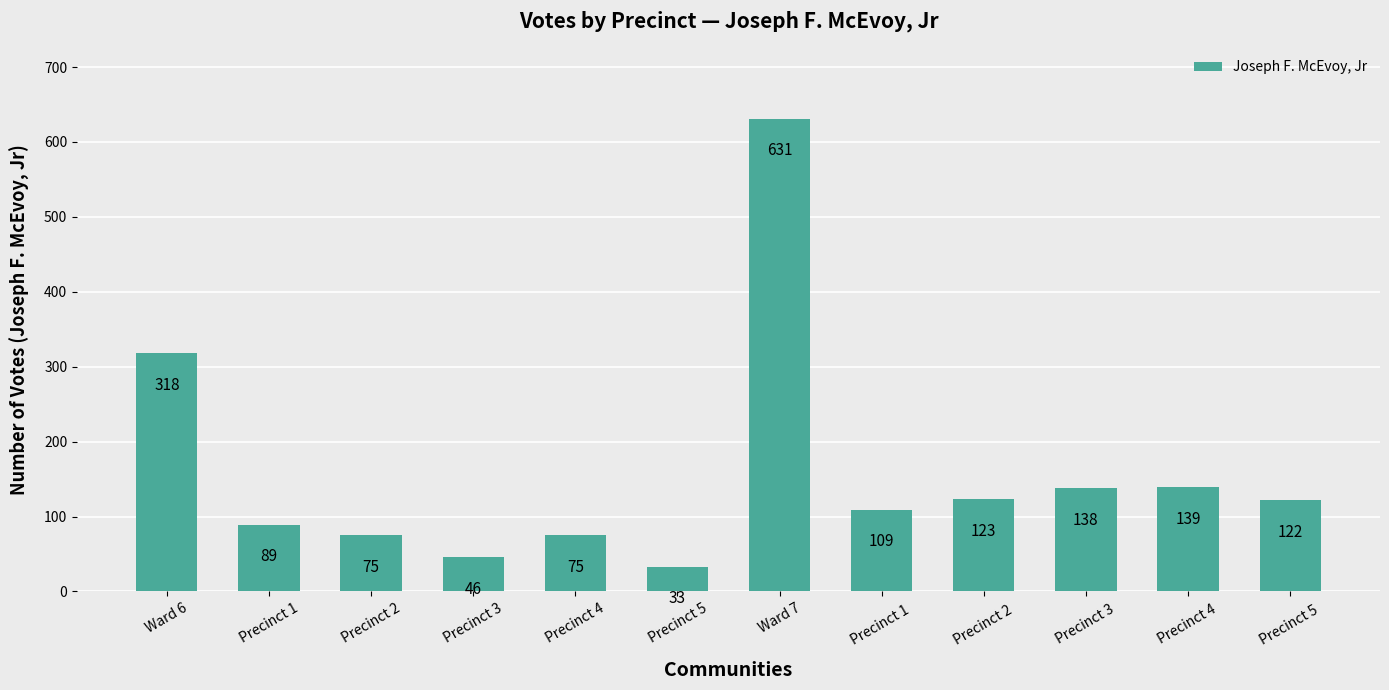

What is the sum of the values at Precinct 5 and Precinct 1?

122